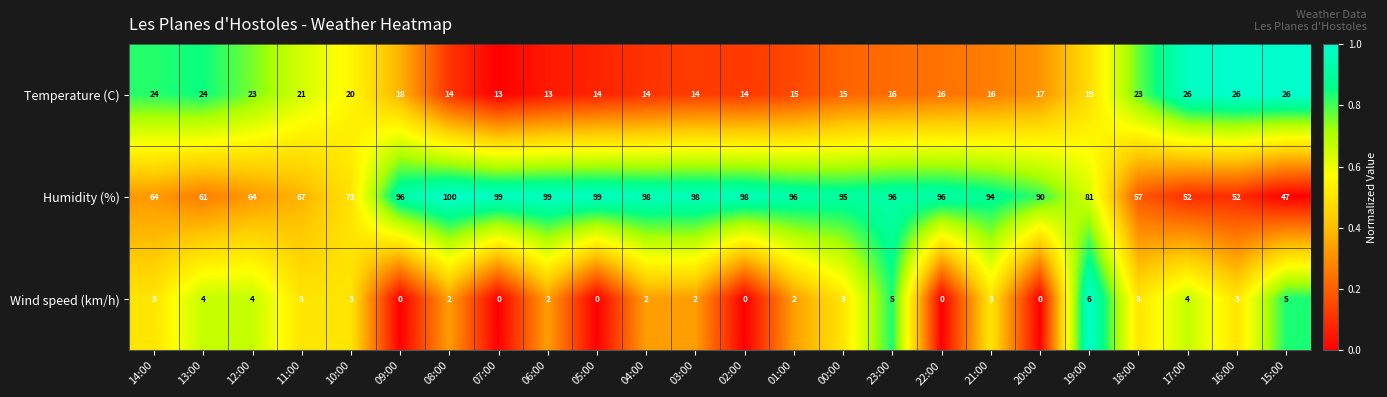

What is the highest value of the Temperature (C) series?

26